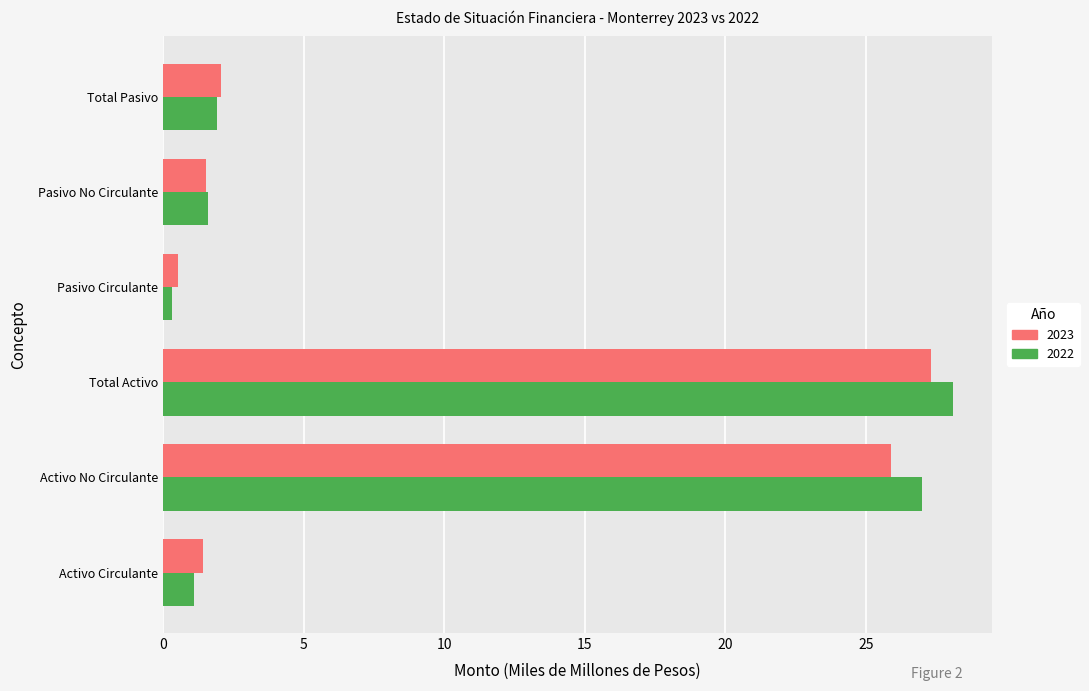

What is the spread (max minus min) of values at Activo No Circulante?

1.1